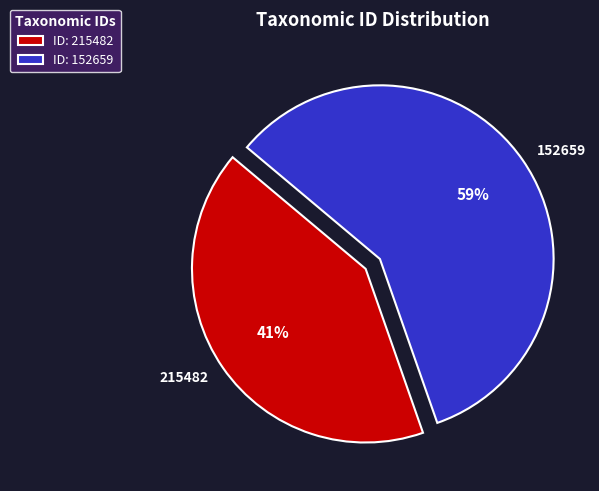

To the nearest percent, what is the combined percentage of 215482 and 152659?

100%